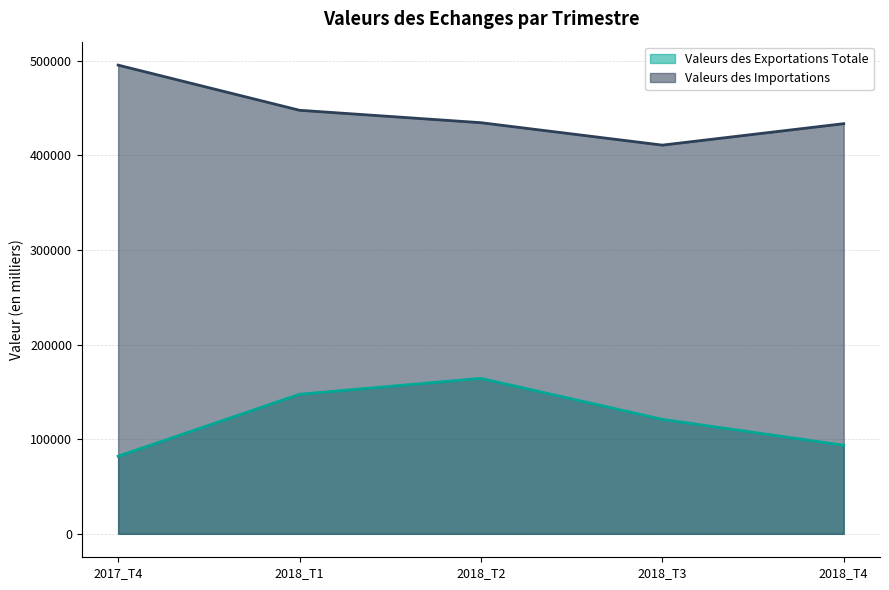

Where is the first local maximum for Valeurs des Exportations Totale?

2018_T2